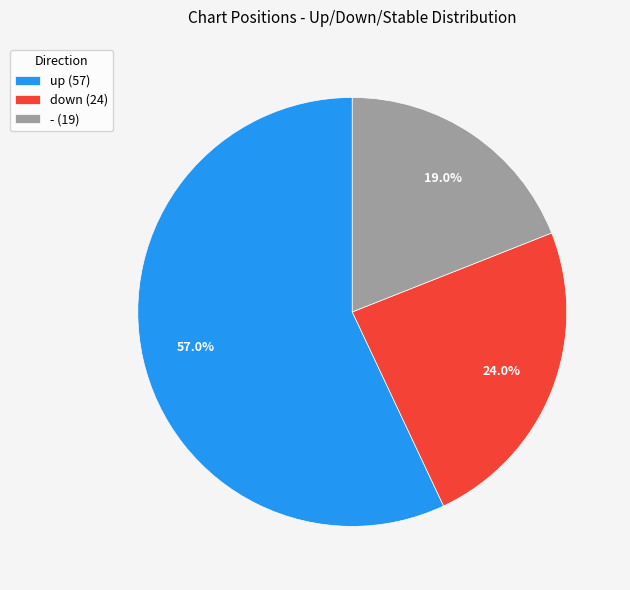

What is the ratio of the value at up to the value at -?

3.0